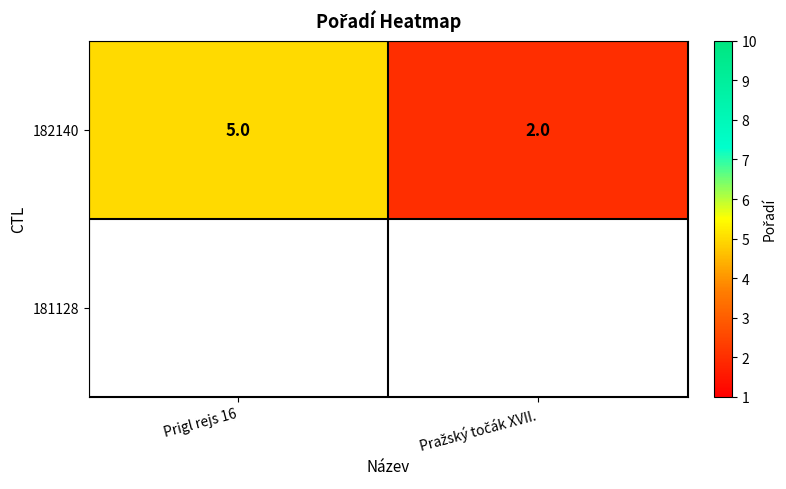

What is the difference between the maximum and minimum values?

3